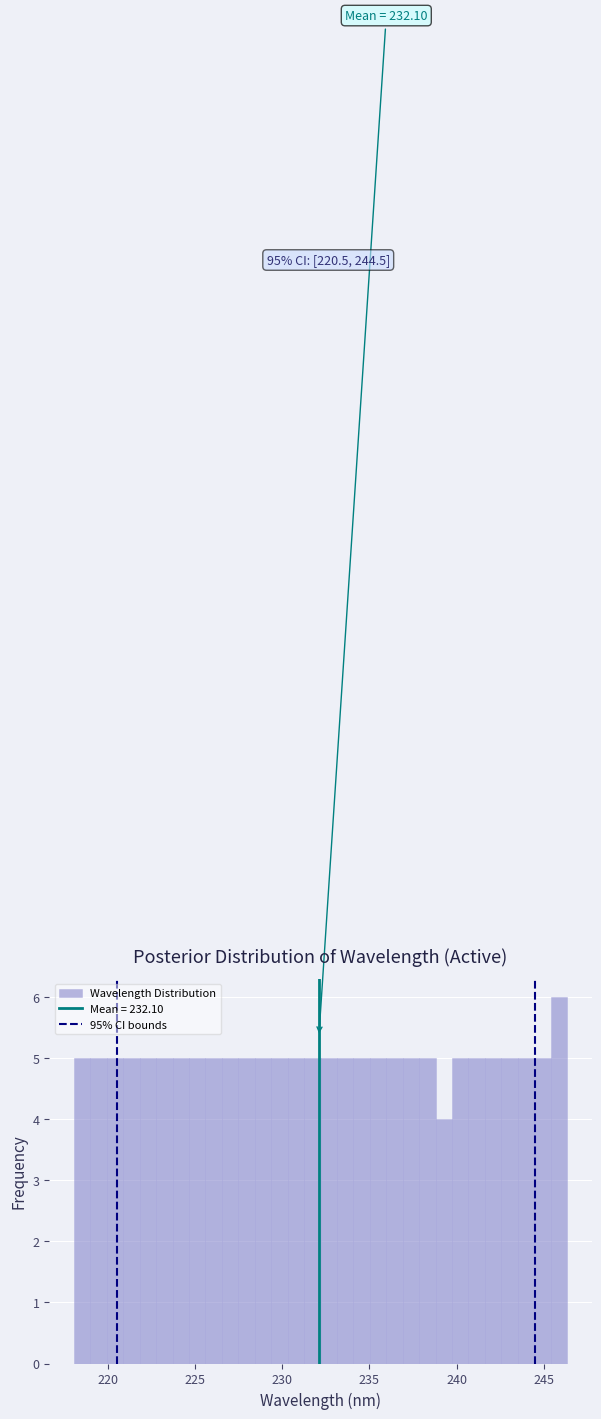

Read against the x-axis, roughly where is the centre of the tallest bar?

246.0